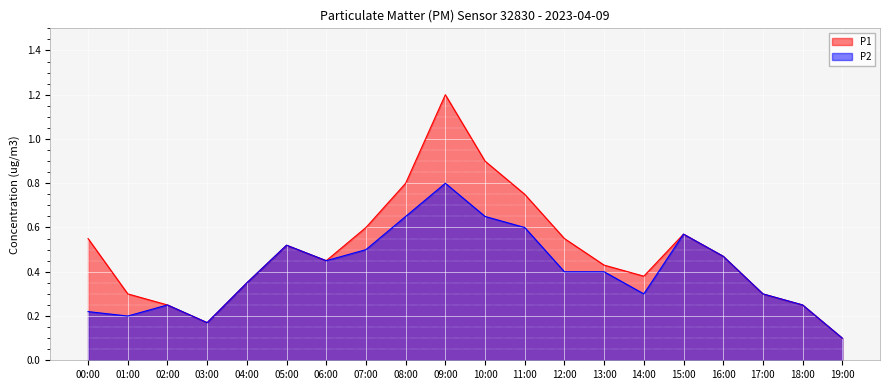

Reading left to right, extract all data points from this chart.

P1: 0.6	0.3	0.2	0.2	0.3	0.5	0.5	0.6	0.8	1.2	0.9	0.8	0.6	0.4	0.4	0.6	0.5	0.3	0.2	0.1
P2: 0.2	0.2	0.2	0.2	0.3	0.5	0.5	0.5	0.7	0.8	0.7	0.6	0.4	0.4	0.3	0.6	0.5	0.3	0.2	0.1